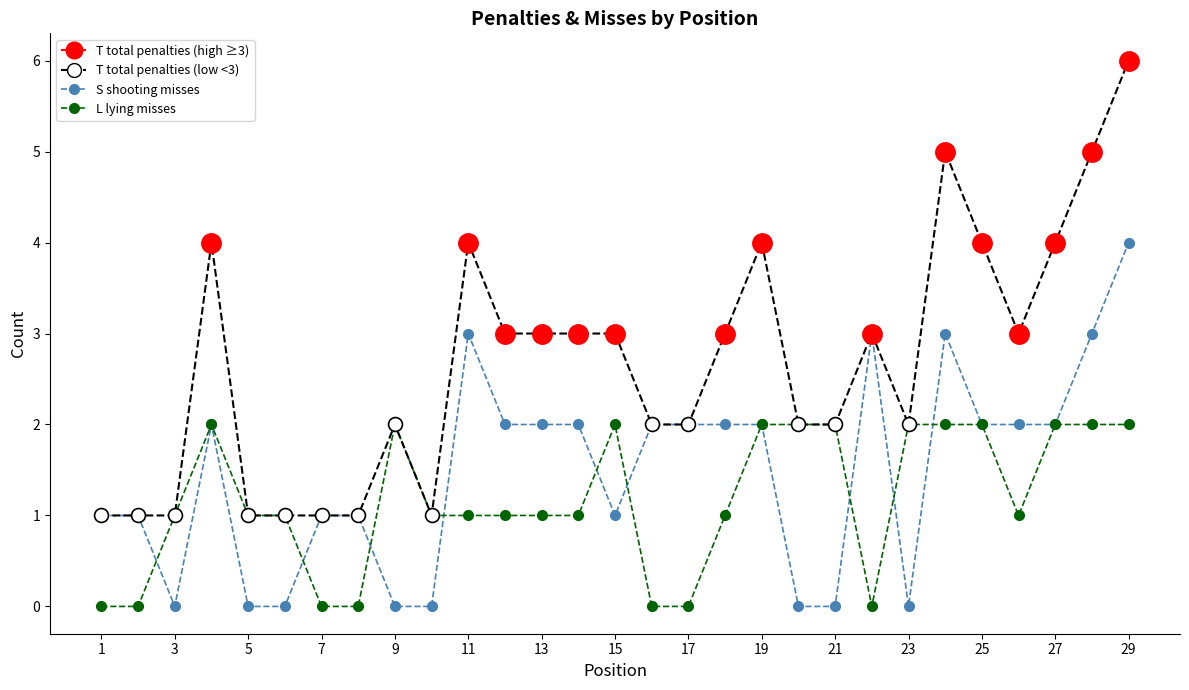

How many data points does each series have?

29